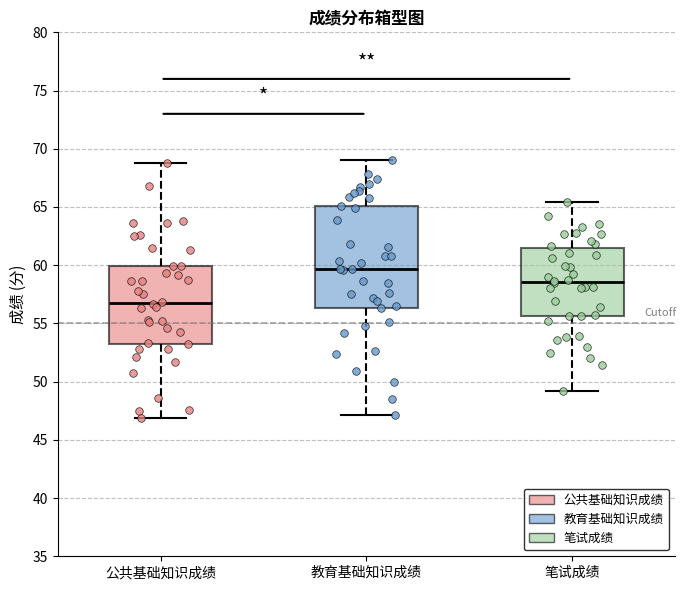

Where is the lower edge of the box for 笔试成绩 on the y-axis? The values are not printed on the chart, so give them approximately, as read against the axis.

55.5